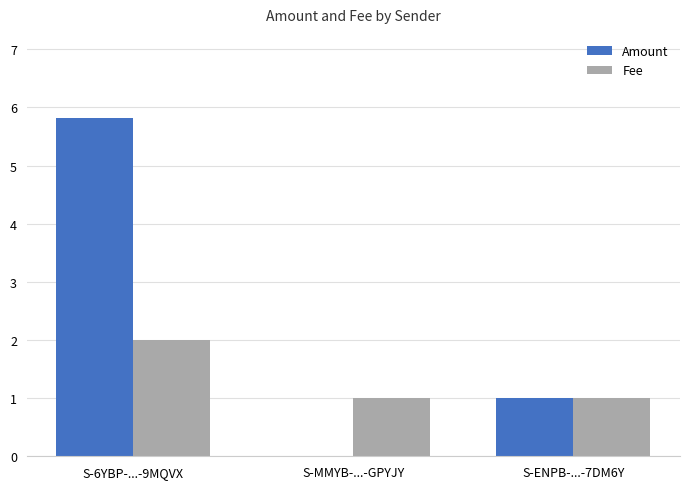

Reading left to right, transcribe all the data shown in this chart.

Amount: S-6YBP-...-9MQVX=5.8	S-MMYB-...-GPYJY=0.0	S-ENPB-...-7DM6Y=1.0
Fee: S-6YBP-...-9MQVX=2.0	S-MMYB-...-GPYJY=1.0	S-ENPB-...-7DM6Y=1.0